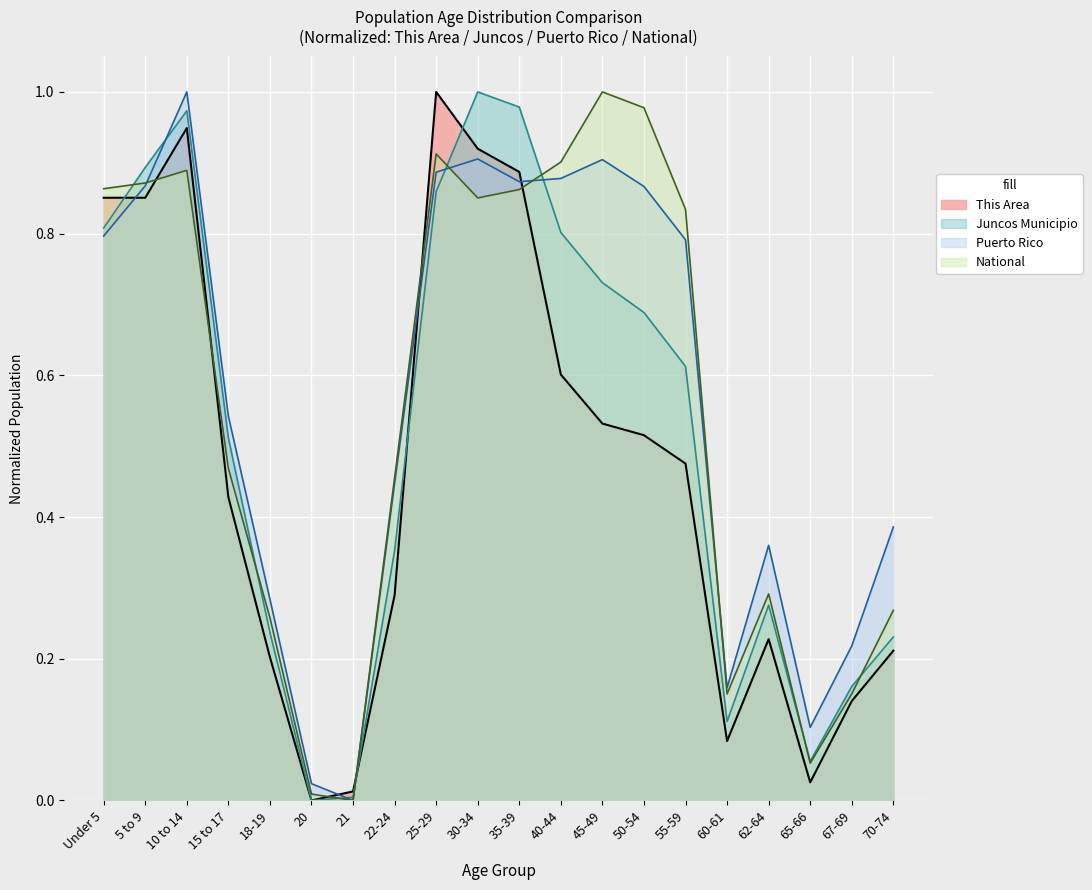

True or false: Puerto Rico has a value of 0.2 at 60-61.

True